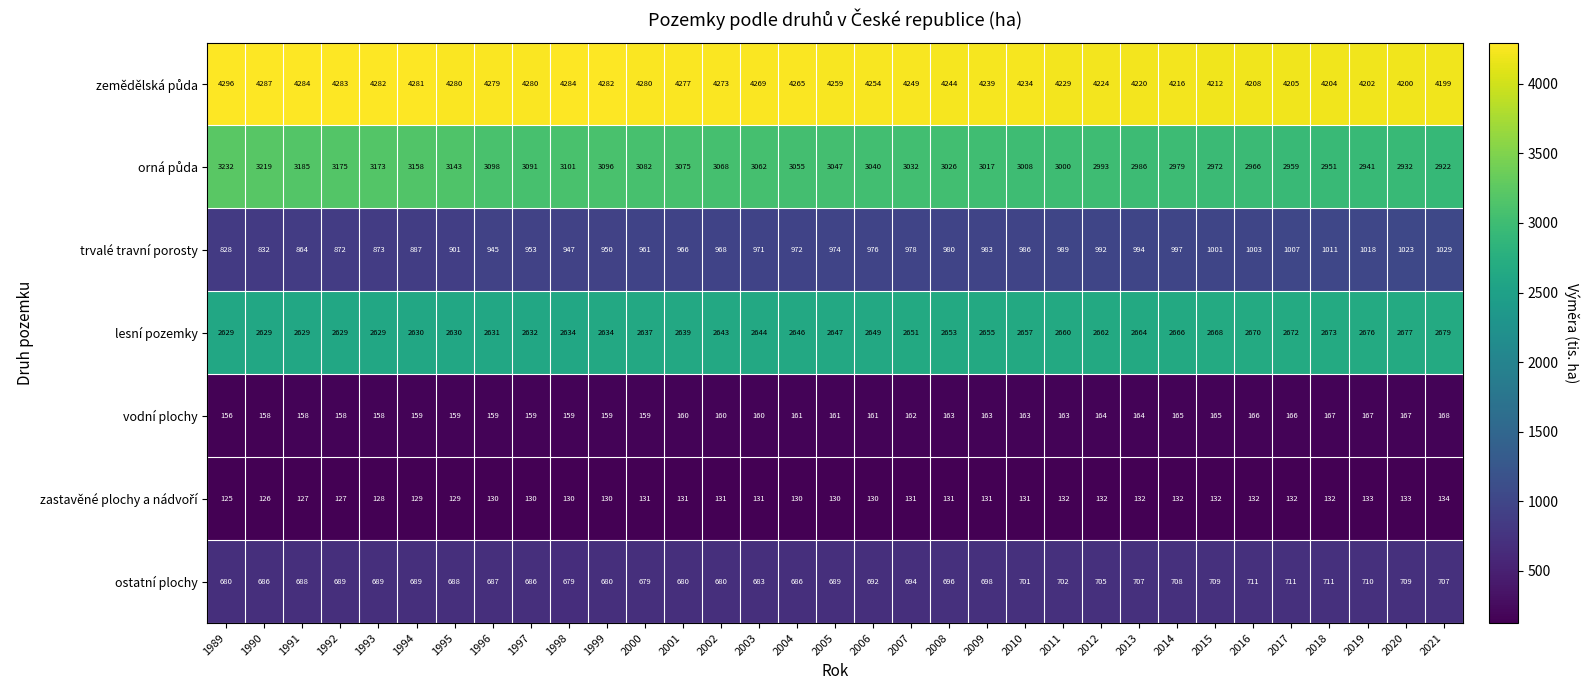

What is the minimum value for lesní pozemky?

2629